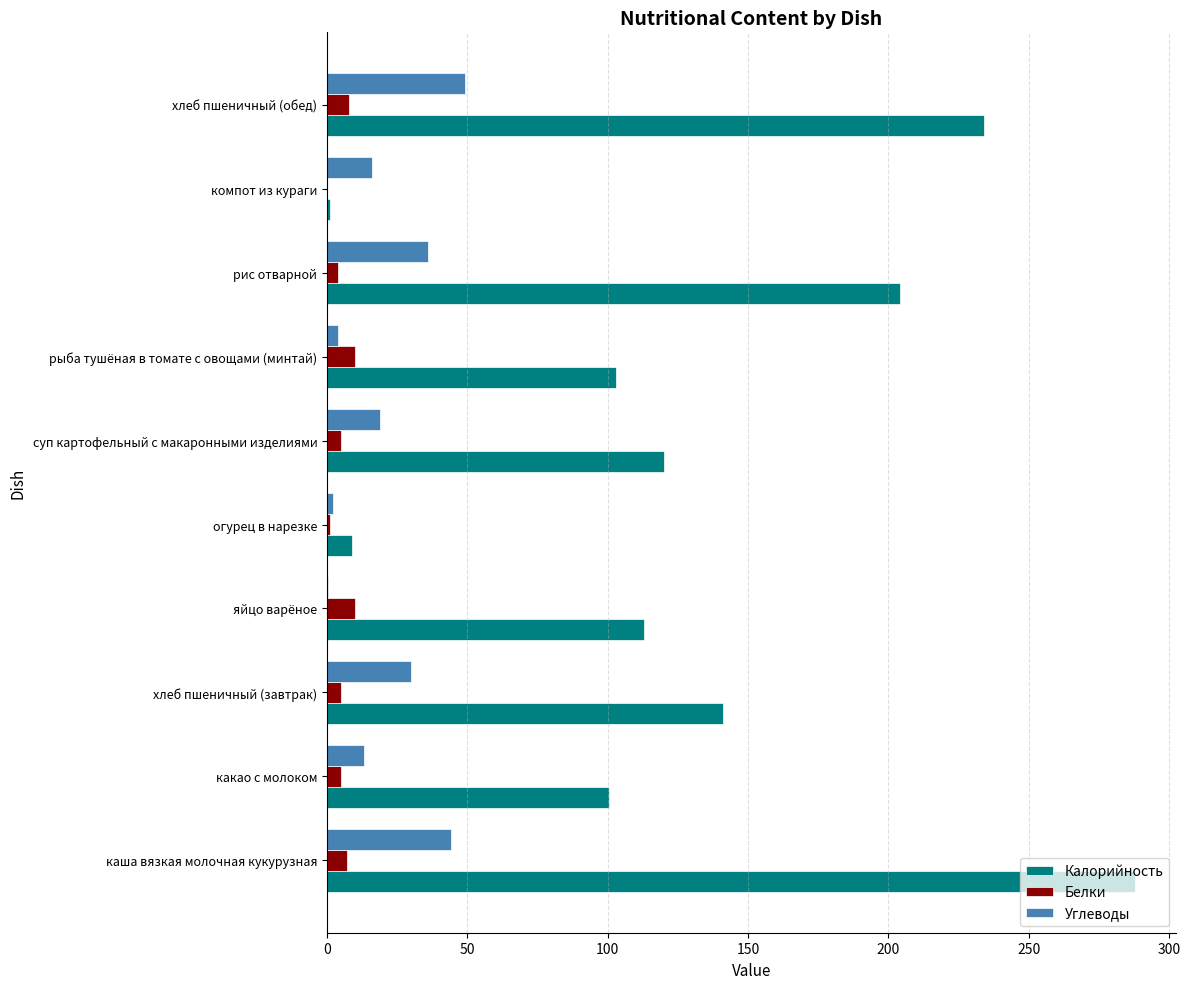

What is the maximum value shown in the chart?

288.0